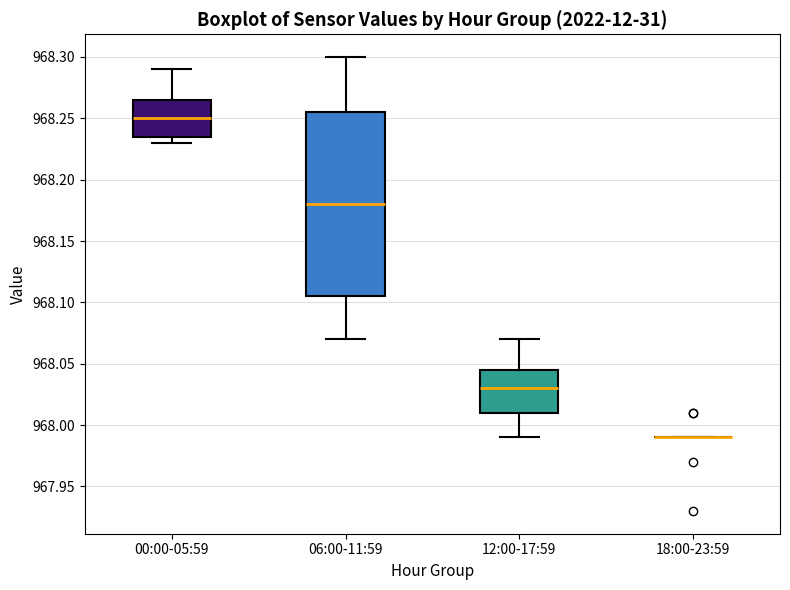

Reading left to right, transcribe this box plot: for each box, give where its median line is, the range the box spans, and where its two whiskers end, as read against the y-axis. The values are not printed on the chart, so give them approximately, as read against the axis.

00:00-05:59: median 968.250, box 968.235 to 968.265, whiskers 968.230 to 968.290
06:00-11:59: median 968.180, box 968.105 to 968.255, whiskers 968.070 to 968.300
12:00-17:59: median 968.030, box 968.010 to 968.045, whiskers 967.990 to 968.070
18:00-23:59: box collapsed to a line at 967.990, whiskers 967.990 to 967.990